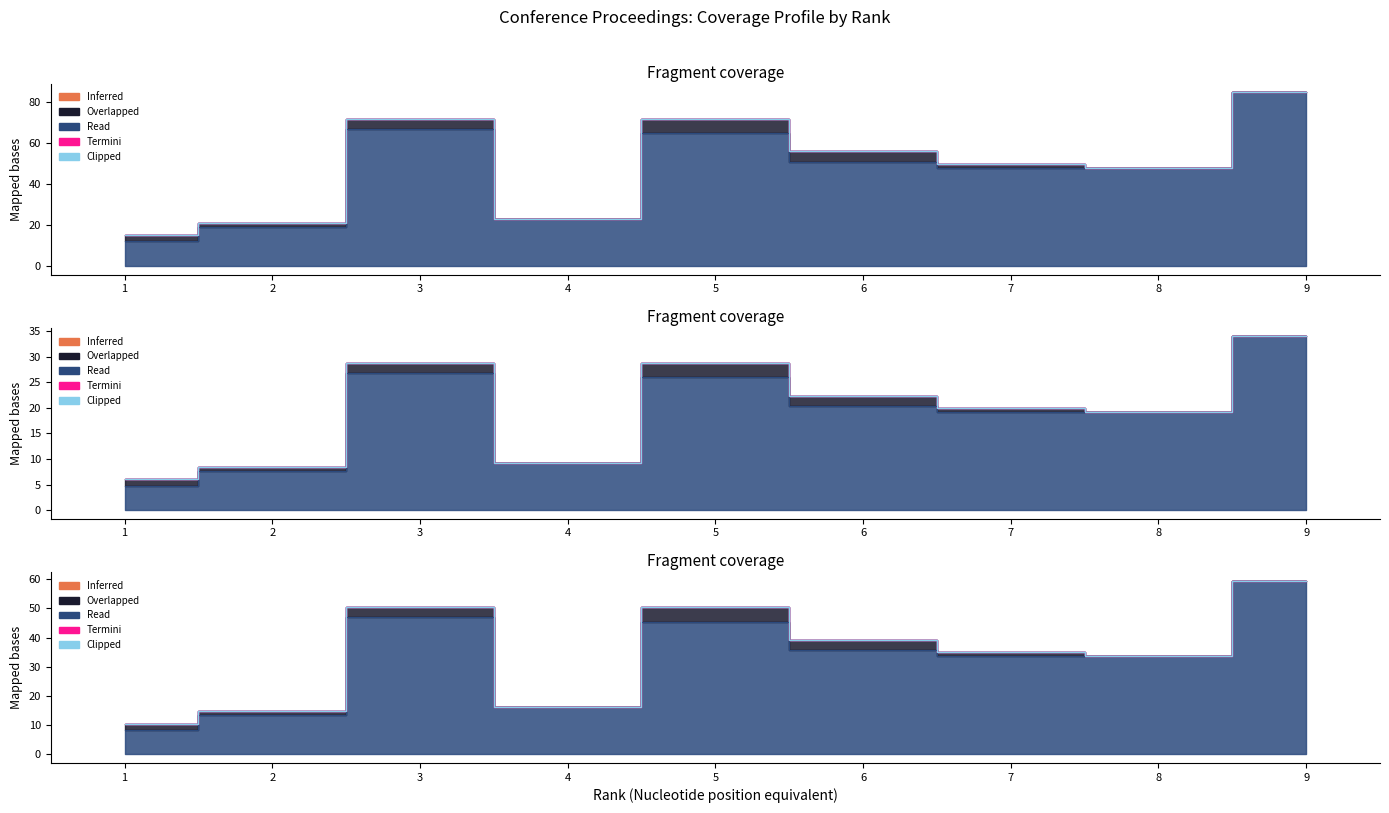

What is the total value across all series at 8?

48